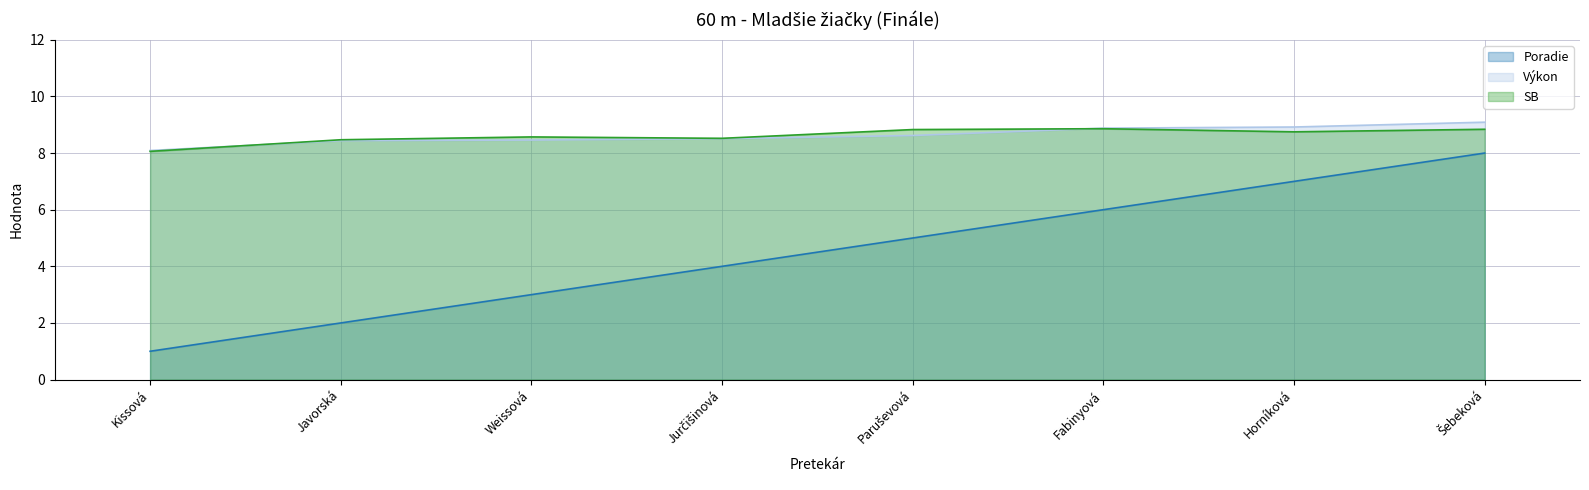

Which series has the largest total across all categories?

Výkon